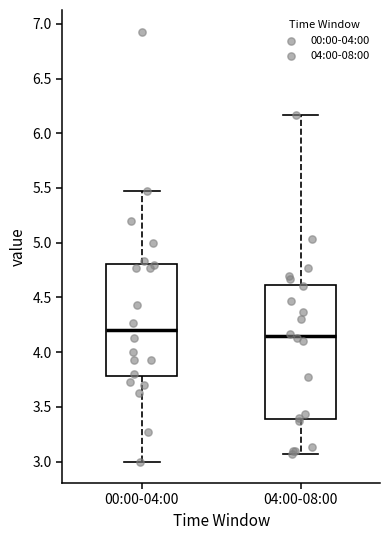

Reading left to right, transcribe this box plot: for each box, give where its median line is, the range the box spans, and where its two whiskers end, as read against the y-axis. The values are not printed on the chart, so give them approximately, as read against the axis.

00:00-04:00: median 4.20, box 3.80 to 4.80, whiskers 3.00 to 5.45
04:00-08:00: median 4.15, box 3.40 to 4.60, whiskers 3.05 to 6.15